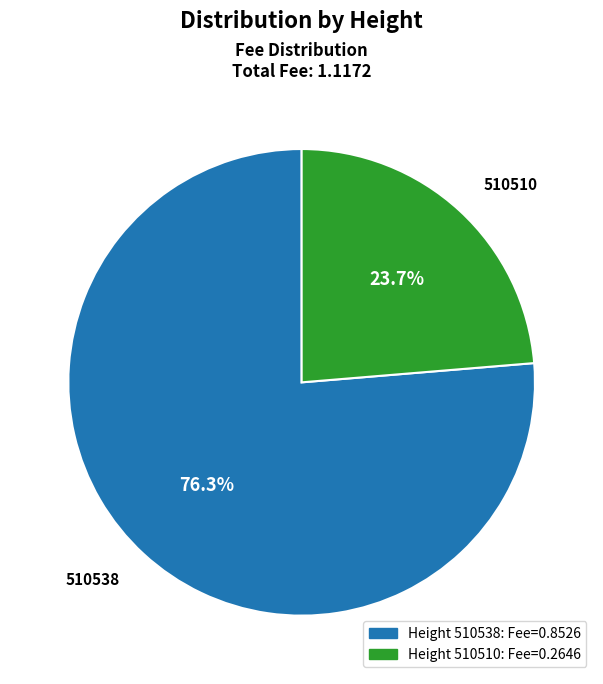

Does any single category account for the majority?

Yes